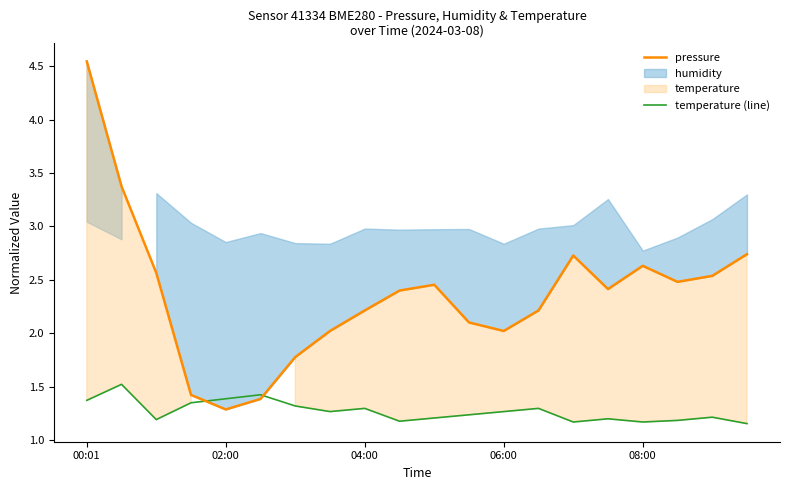

Which has a higher value, 15 or 00:01?

00:01